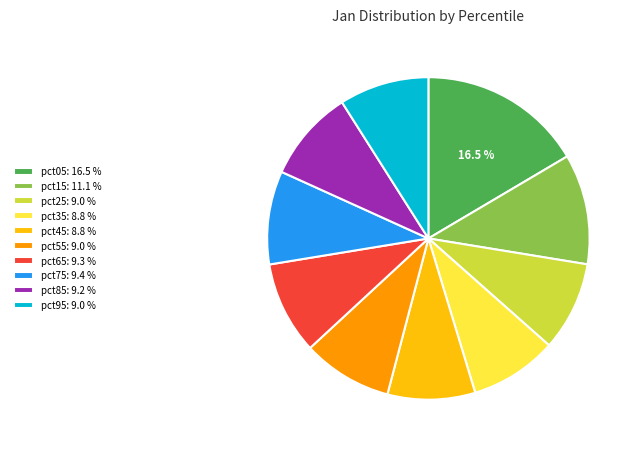

Is it true that pct75 is 9% of the pie?

True